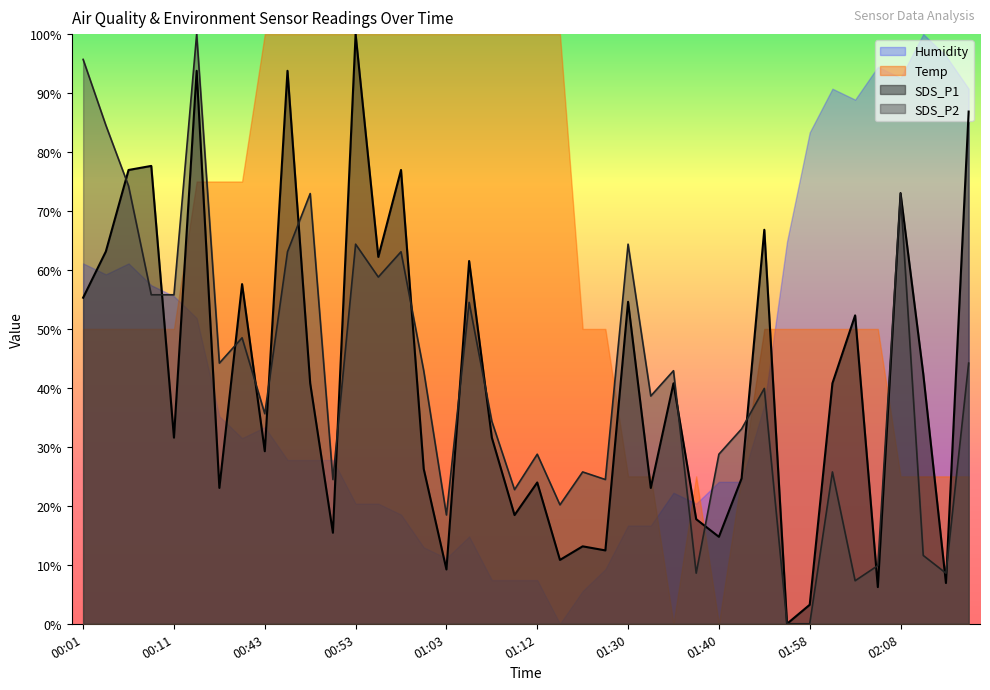

What is the average value of the SDS_P2 series?

41.2